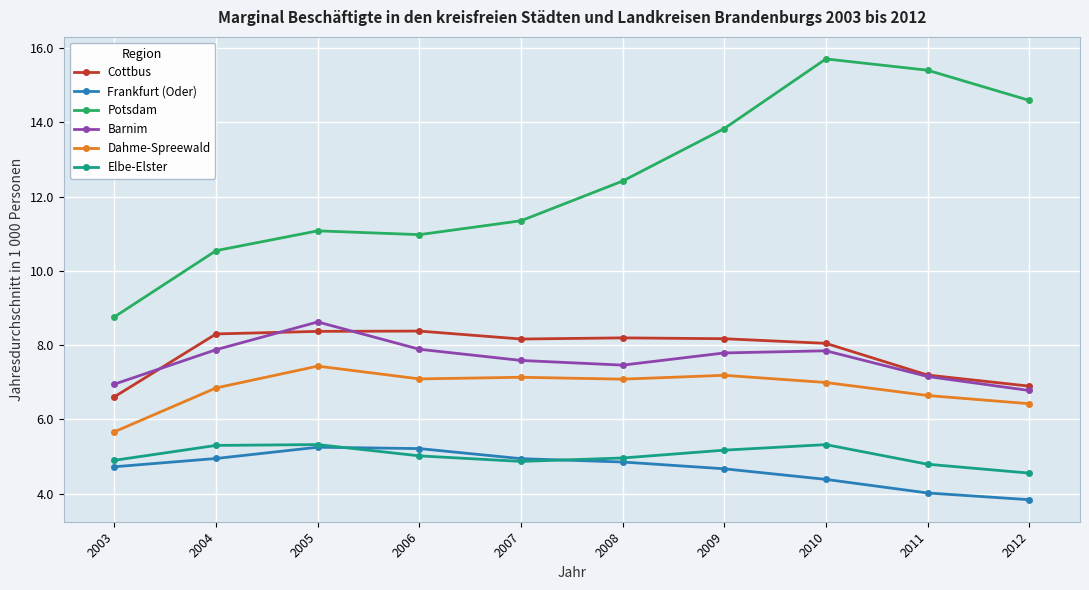

How many lines are shown in the chart?

6